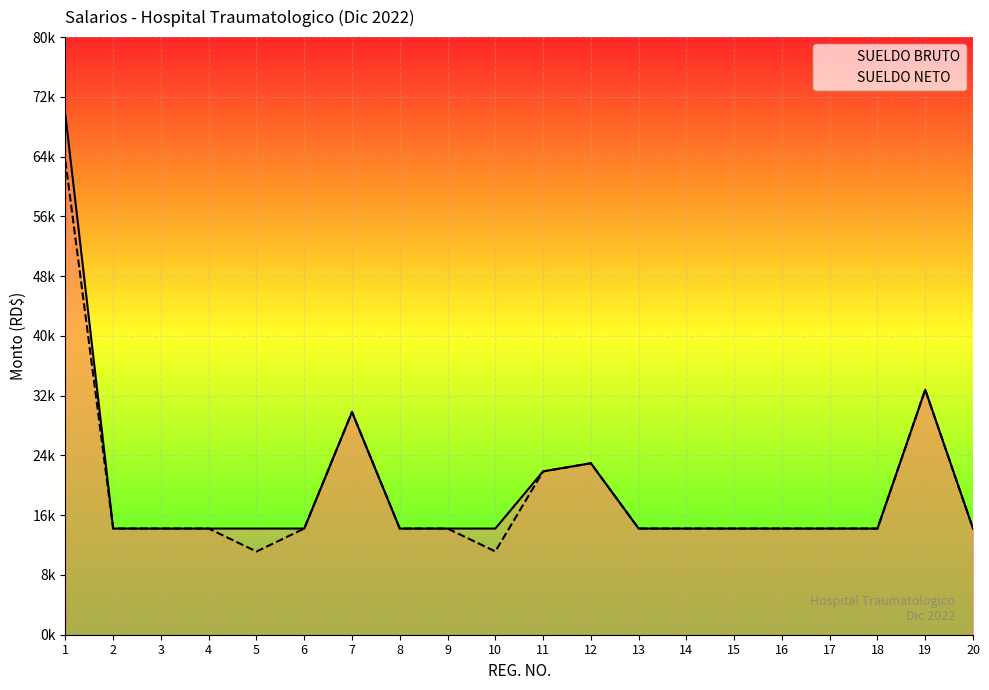

True or false: SUELDO BRUTO has more than 1 interior local peaks.

True